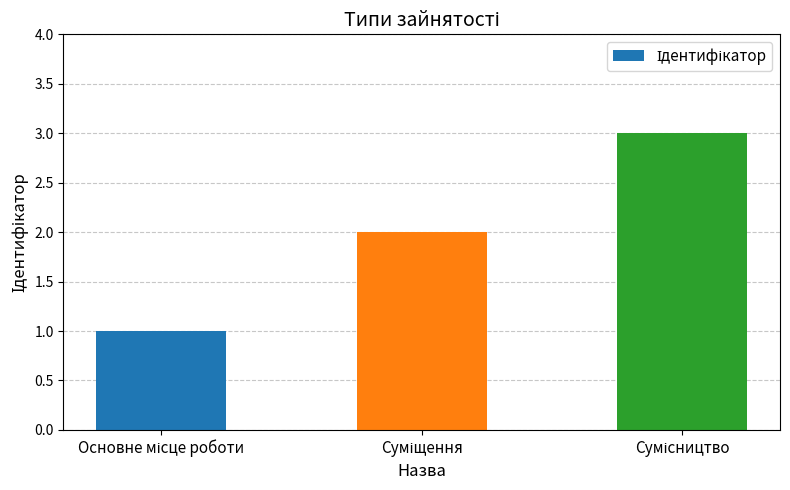

What is the maximum value shown in the chart?

3